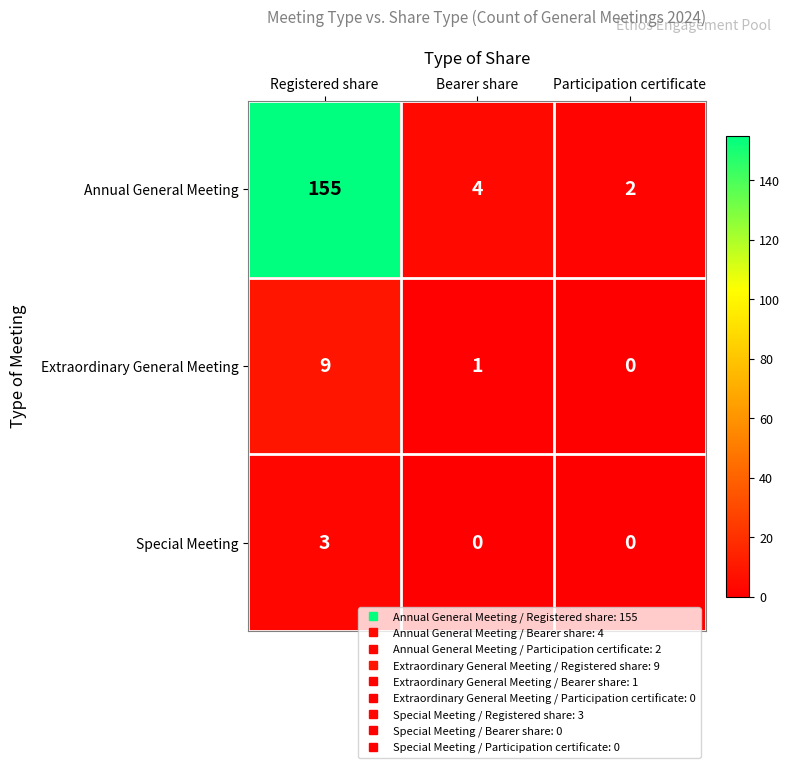

What is the highest value of the Special Meeting series?

3